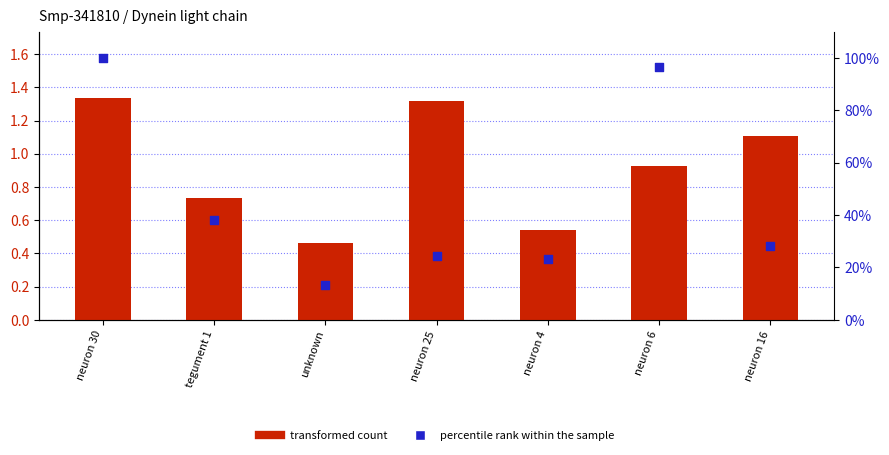

What are all the series names shown in the legend?

transformed count, percentile rank within the sample